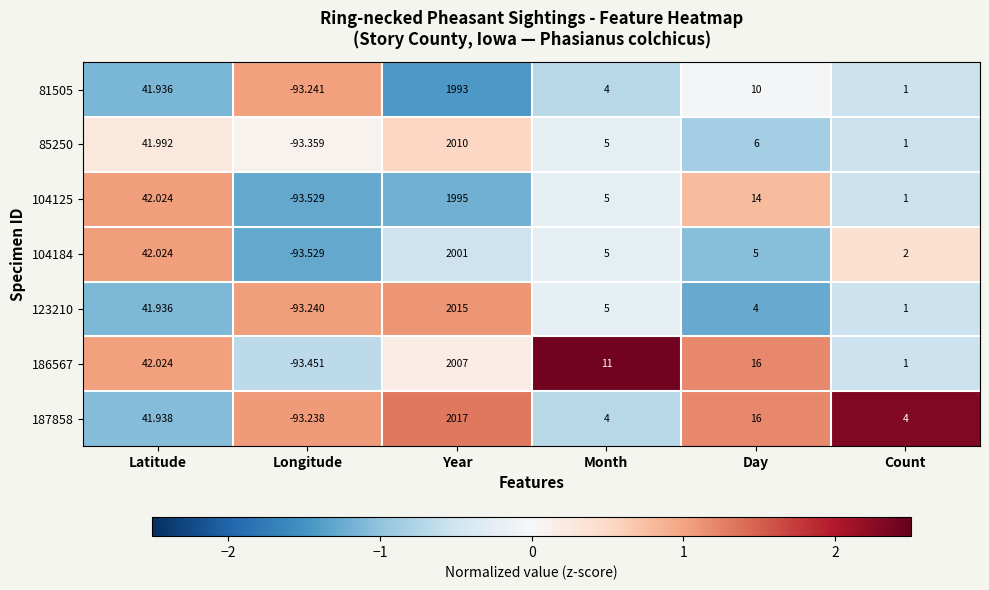

At which category is the sum across all series the highest?

Year